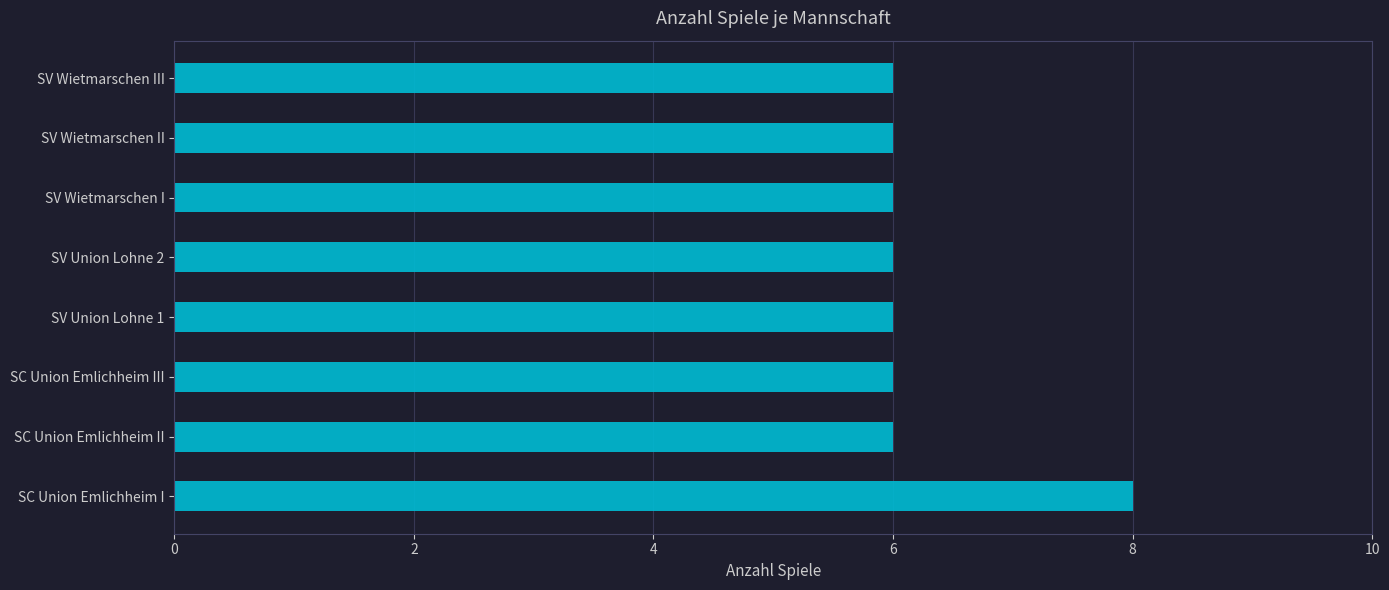

The chart shows a value of 9 at SV Wietmarschen II. True or false?

False